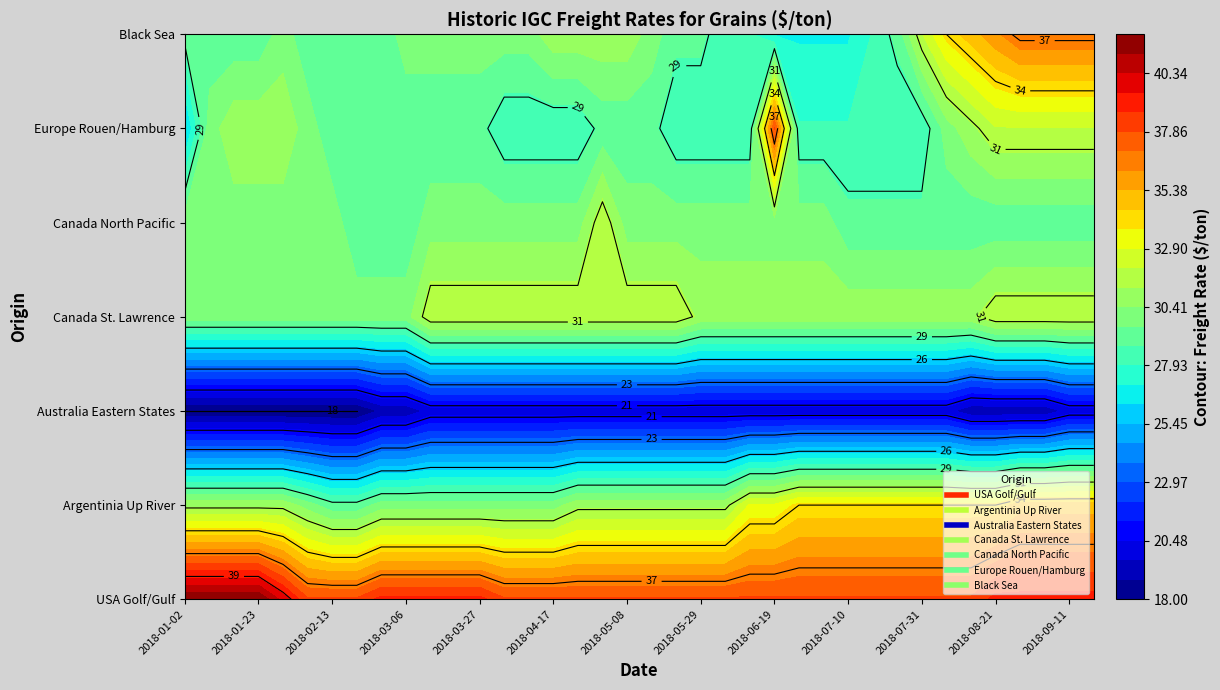

Rank the series by their maximum value, from lowest to highest.

Australia Eastern States, Canada St. Lawrence, Canada North Pacific, Argentinia Up River, Black Sea, Europe Rouen/Hamburg, USA Golf/Gulf